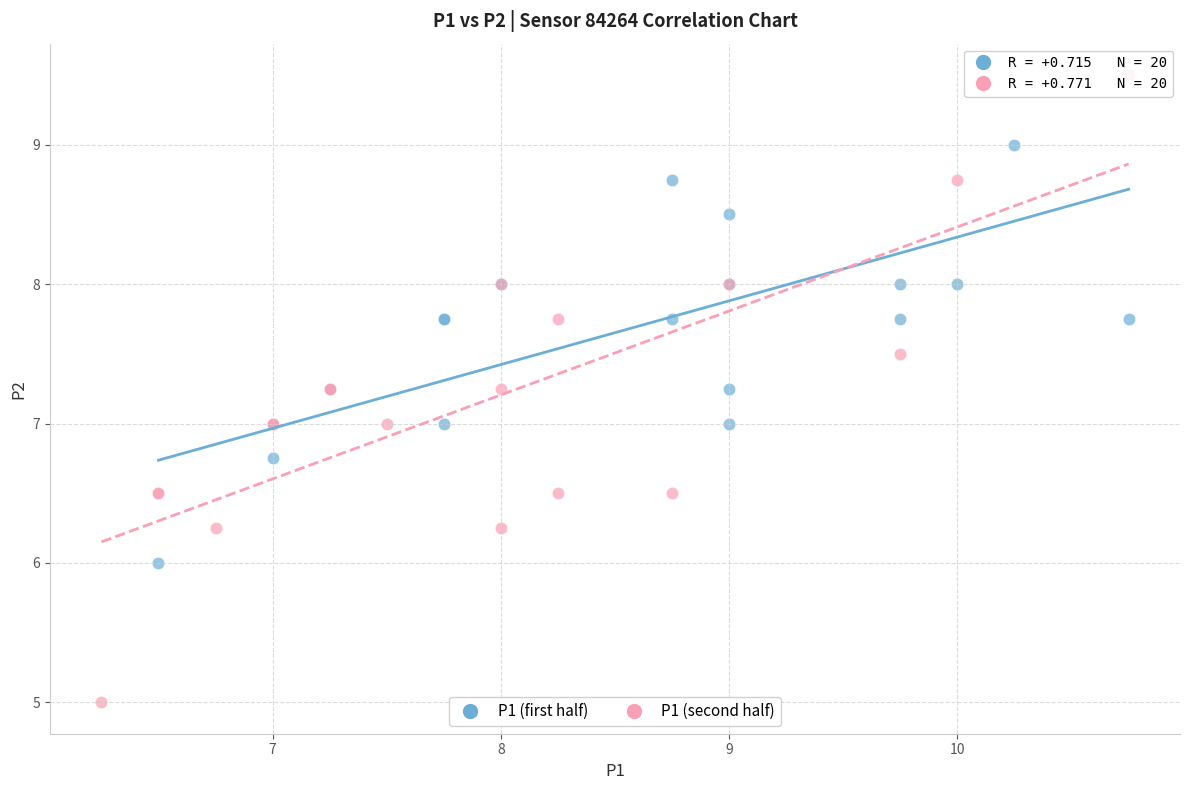

What are all the series names shown in the legend?

P1 (first half), P1 (second half)